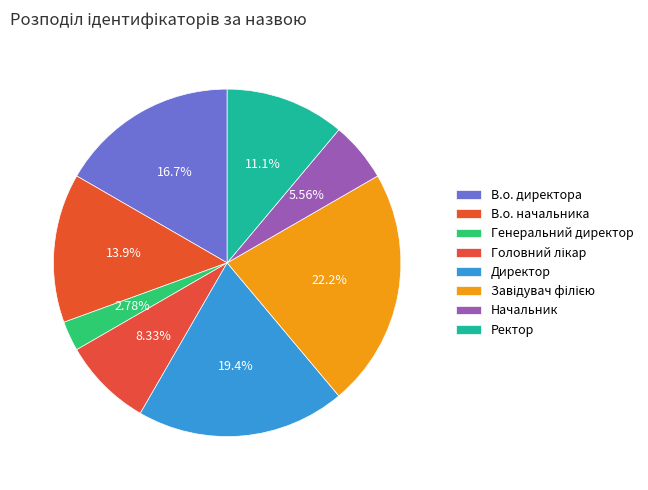

What is the ratio of the value at Завідувач філією to the value at В.о. начальника?

1.6